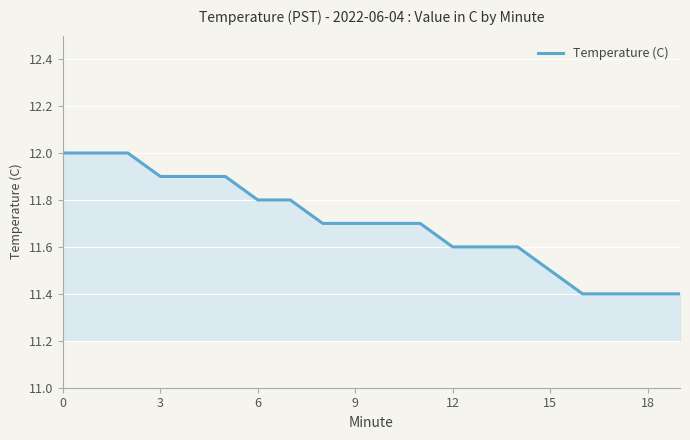

What is the difference between the maximum and minimum values?

0.6